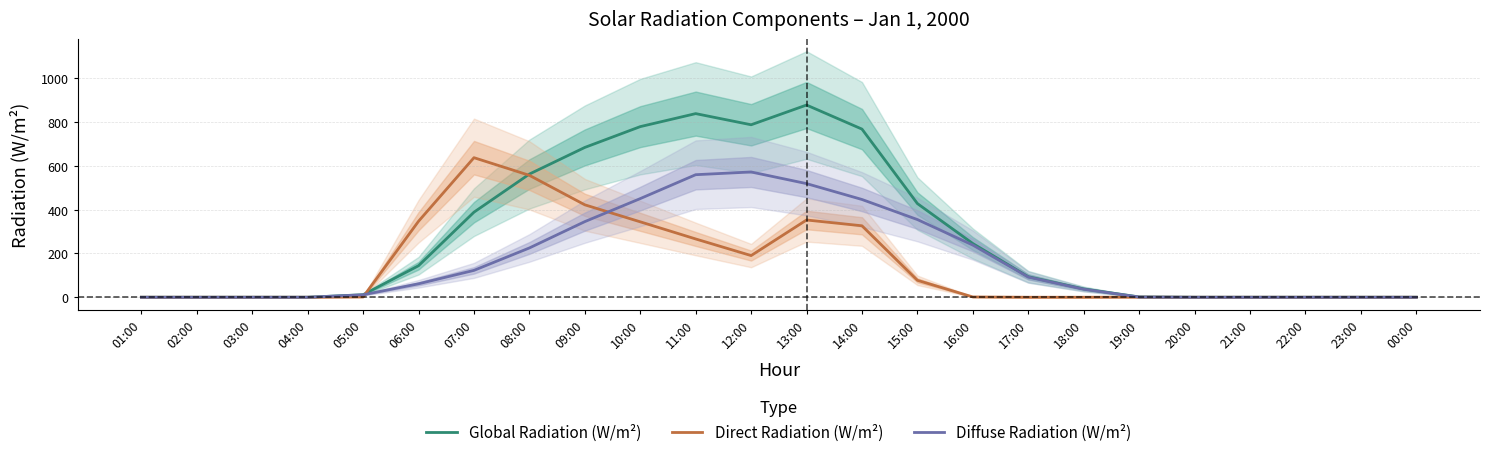

Between 01:00 and 06:00, which series saw the biggest shift?

Direct Radiation (W/m²)